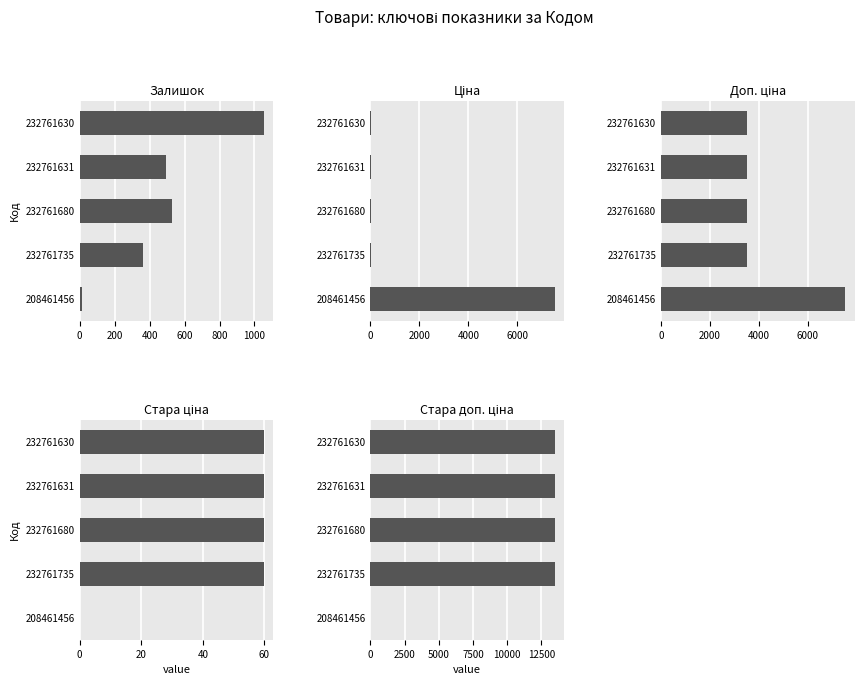

The value of Ціна at 232761680 is 15.6. True or false?

True